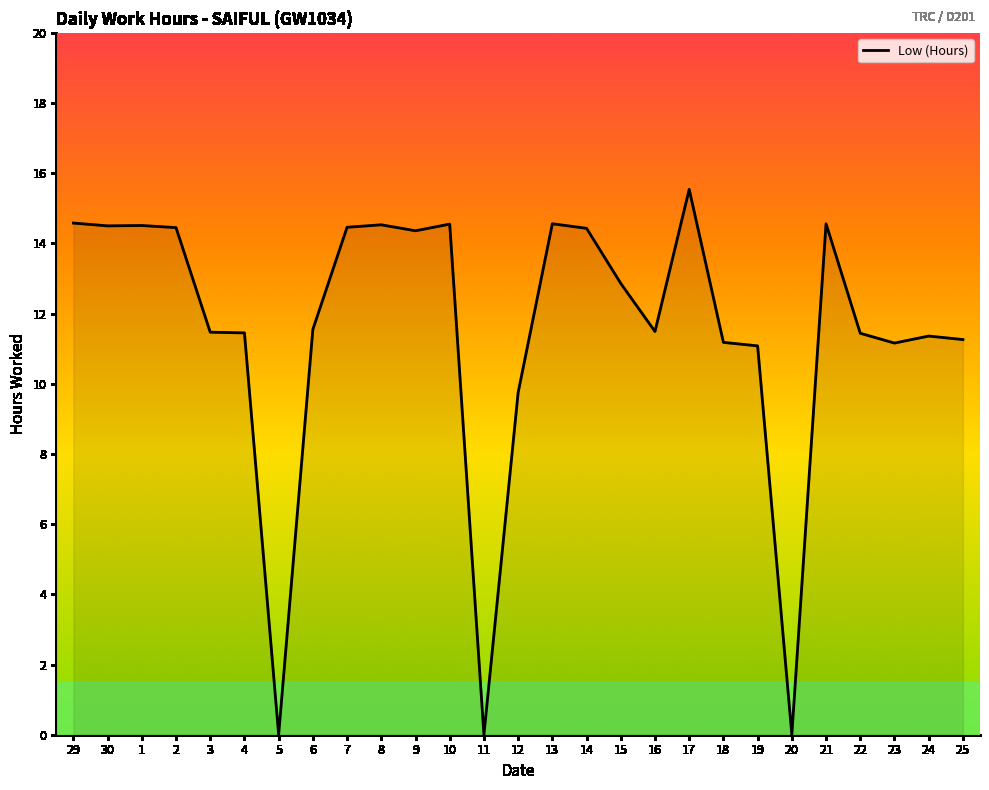

How many lines are shown in the chart?

1